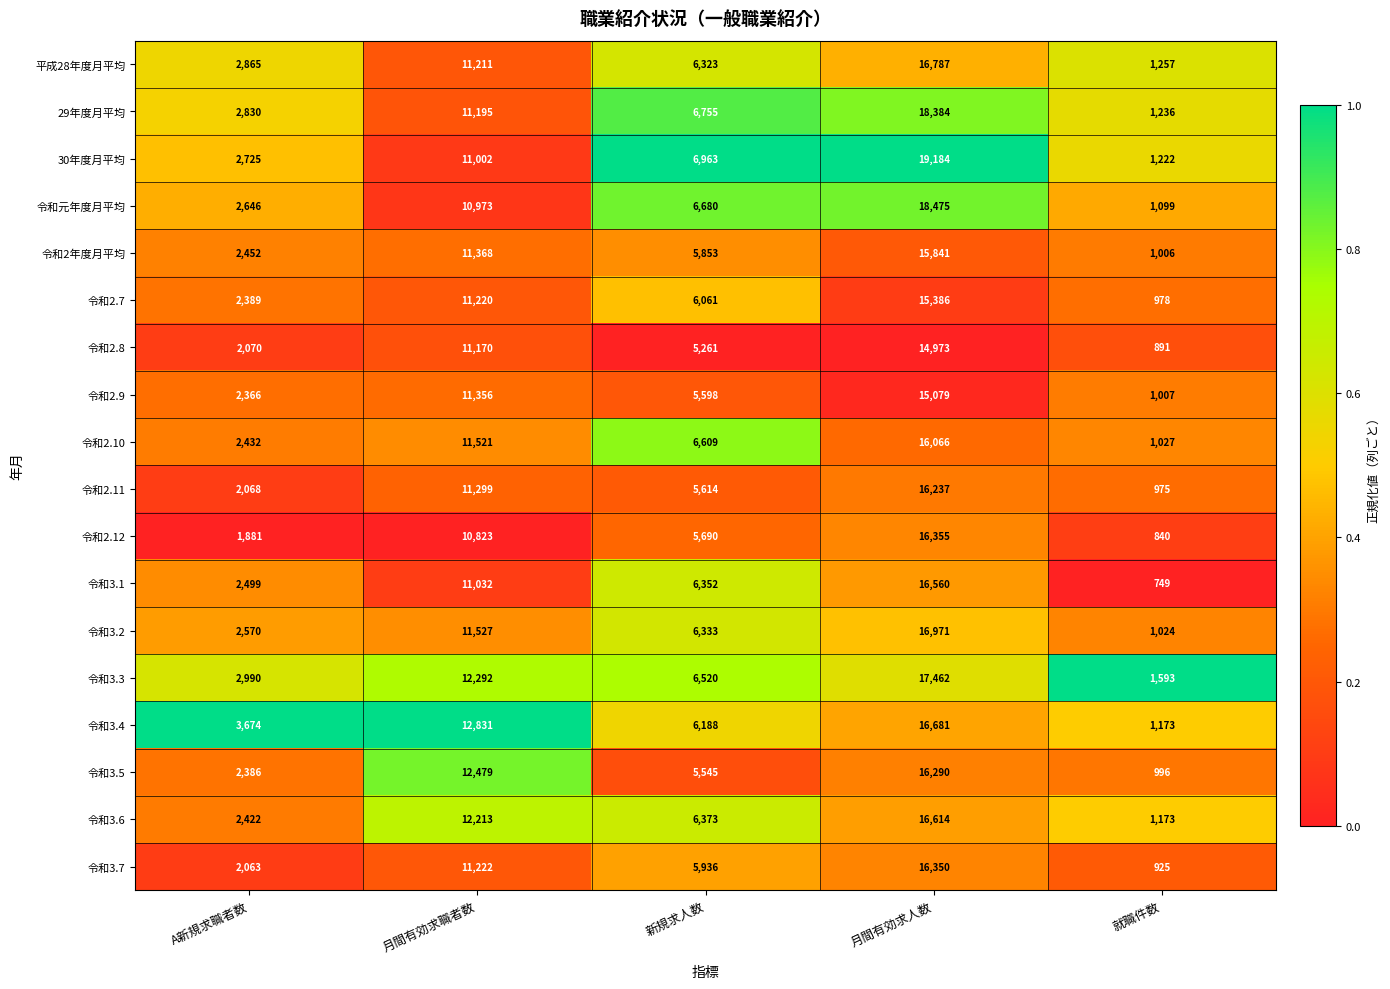

Which series has the largest total across all categories?

30年度月平均